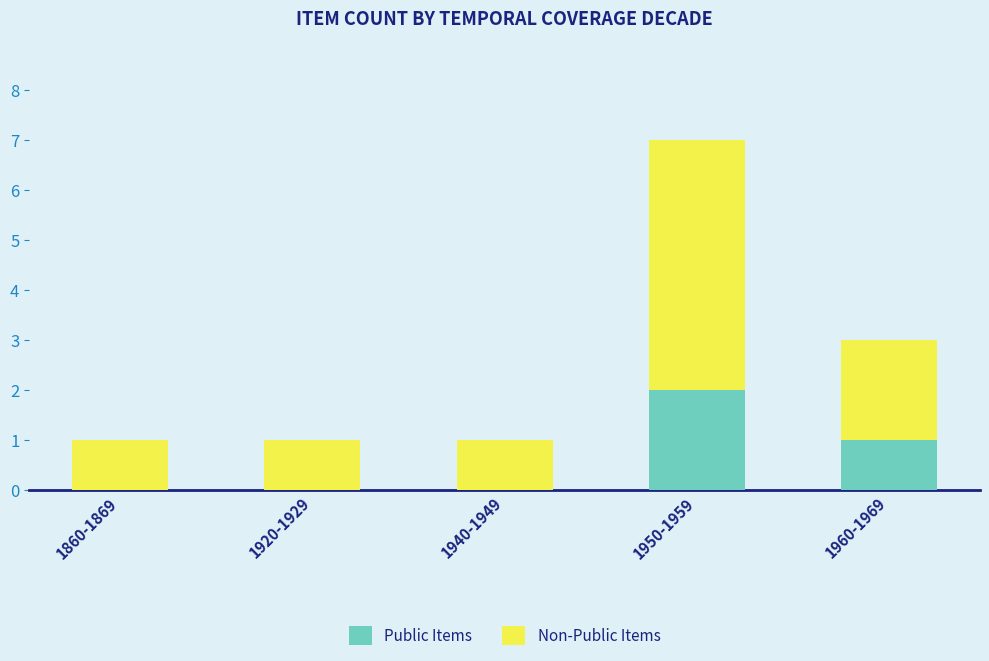

The Public Items series shows -1 at 1940-1949. True or false?

False